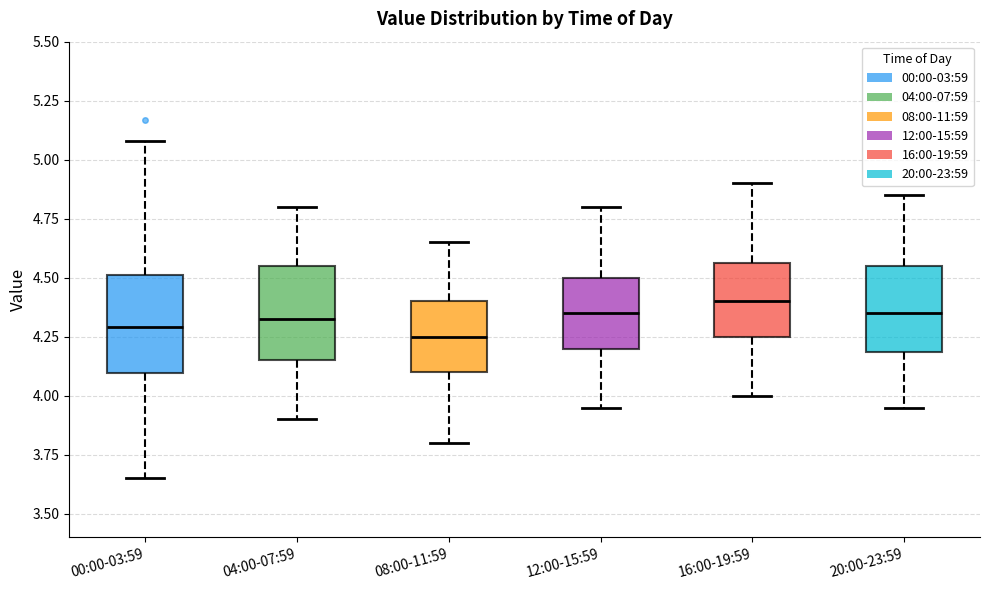

Where is the lower edge of the box for 08:00-11:59 on the y-axis? The values are not printed on the chart, so give them approximately, as read against the axis.

4.10